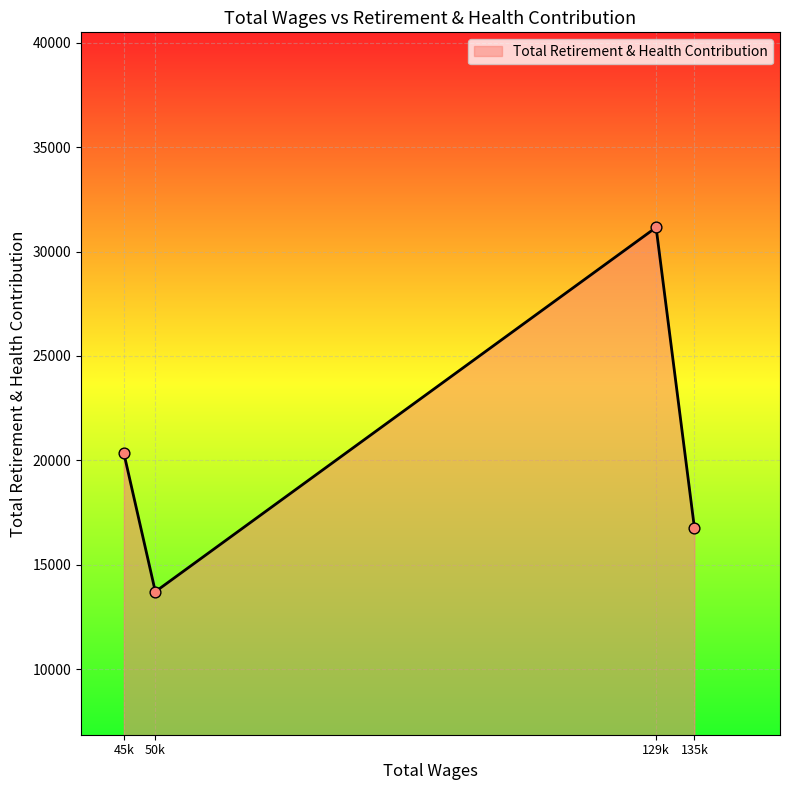

Between 135k and 45k, which is larger?

45k